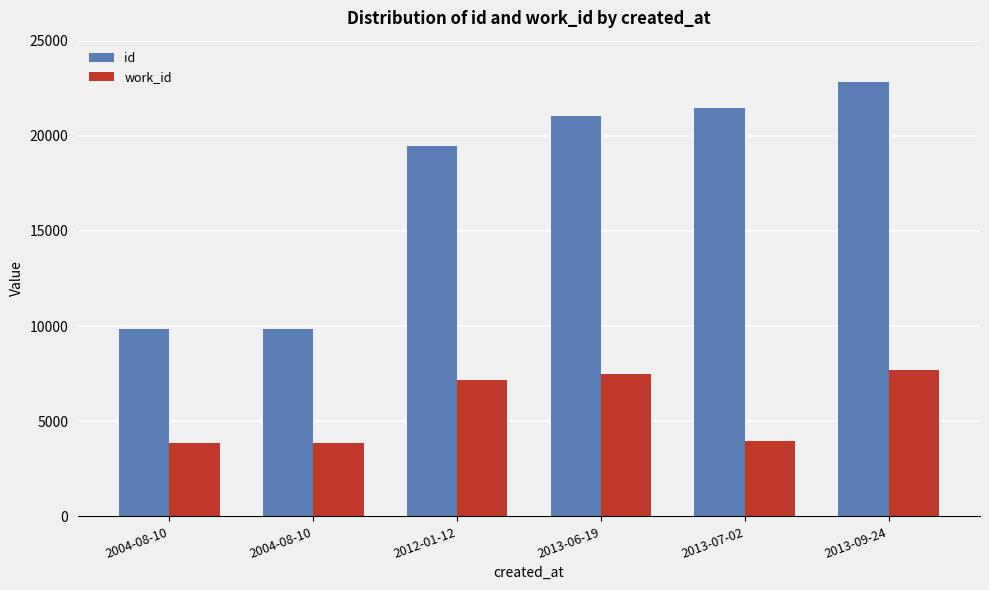

What is the lowest value of the id series?

9865